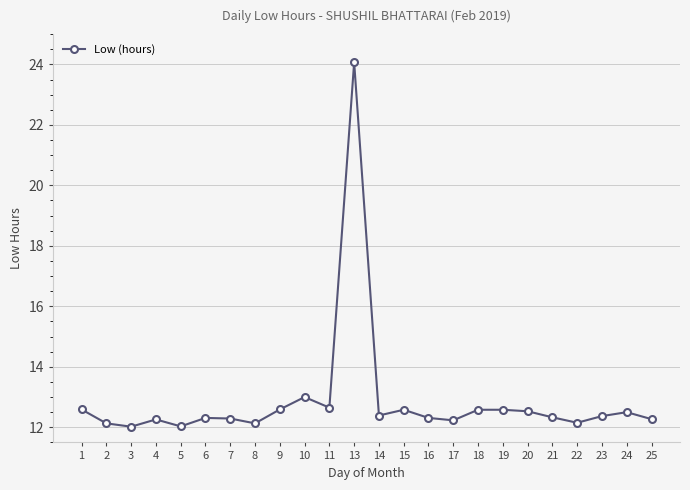

True or false: the data shows 16.6 at 1.

False